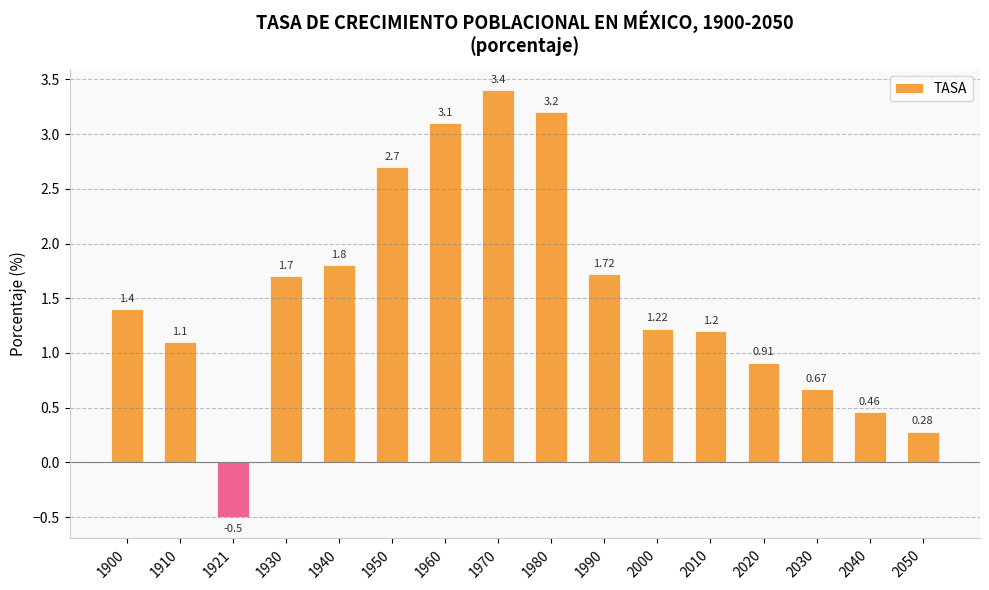

At which label is the value closest to 1?

2020